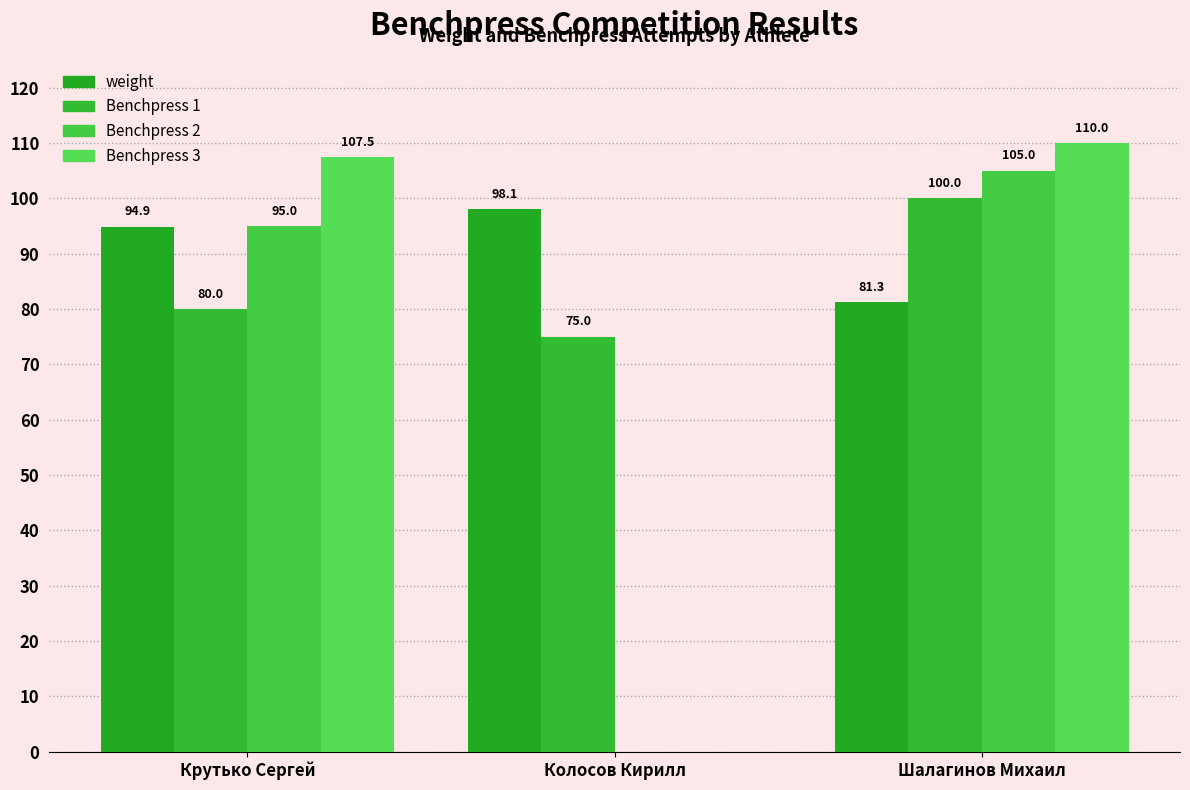

How many groups of bars are there?

3